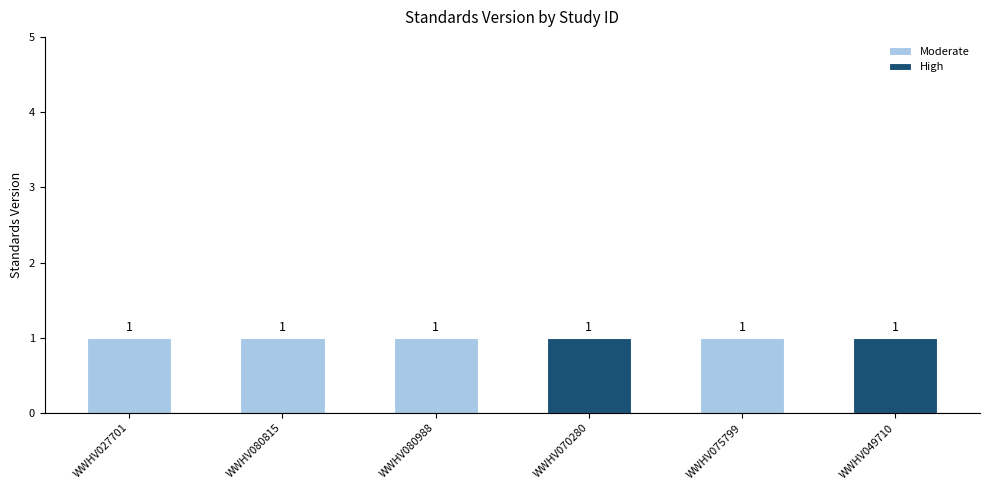

What is the difference between the highest and lowest values at WWHV027701?

1